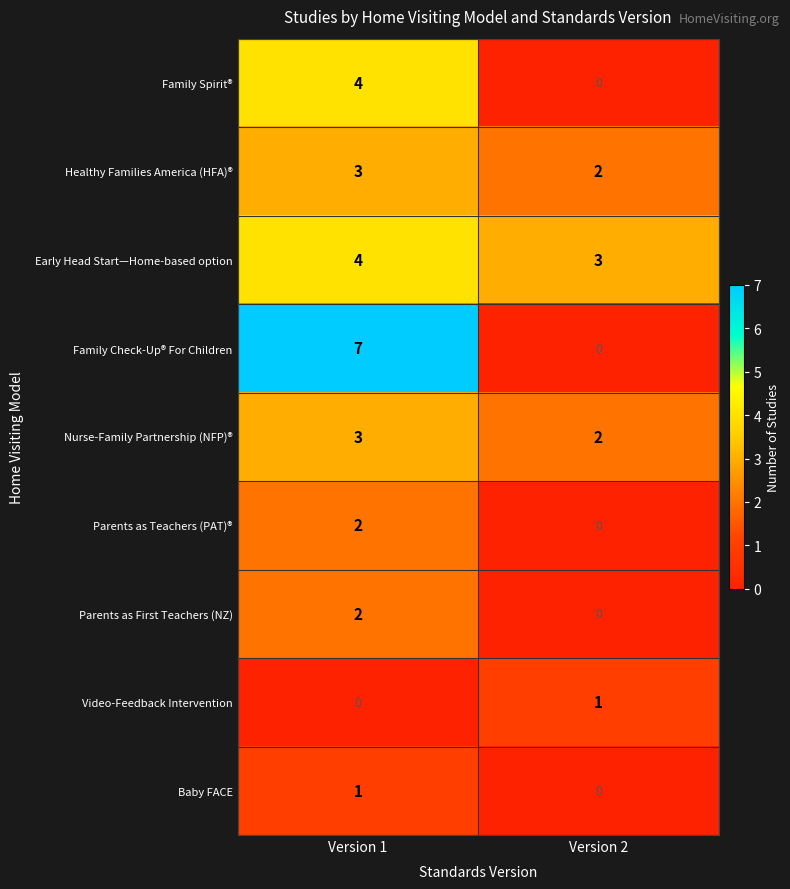

Which series has the widest spread of values?

Family Check-Up® For Children